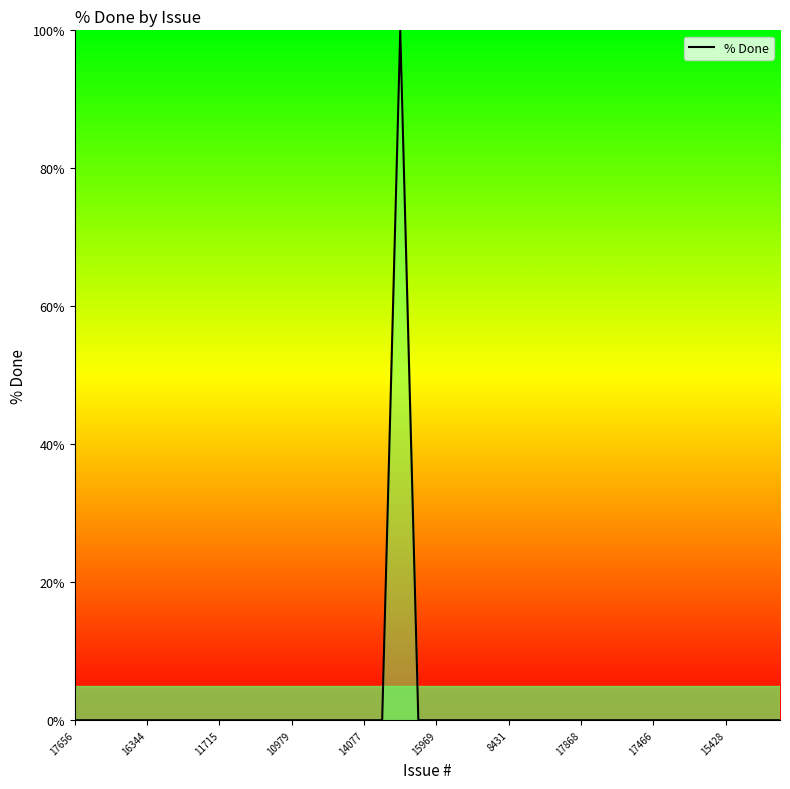

What is the maximum value shown in the chart?

100